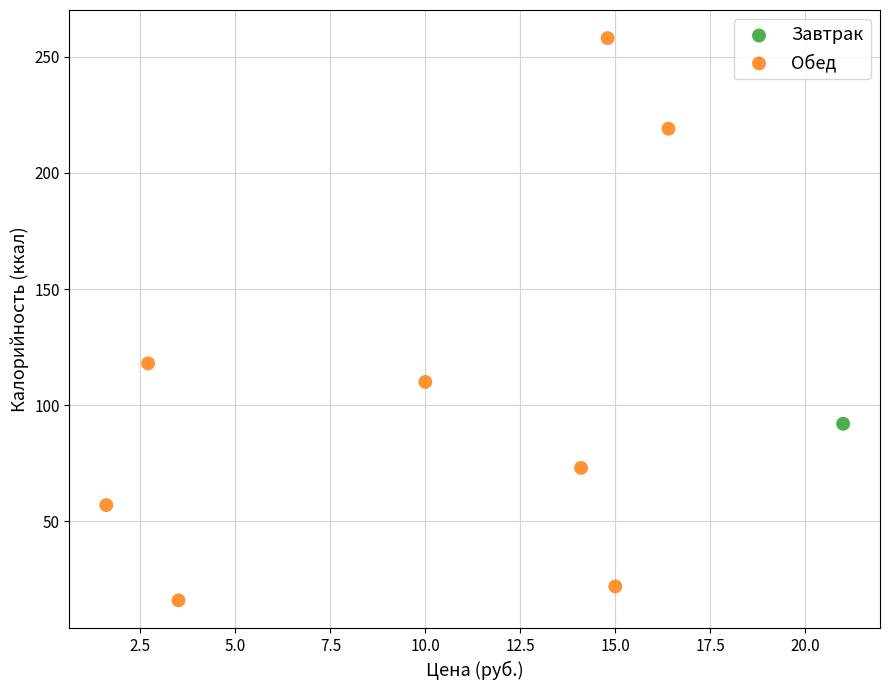

What are all the series names shown in the legend?

Завтрак, Обед